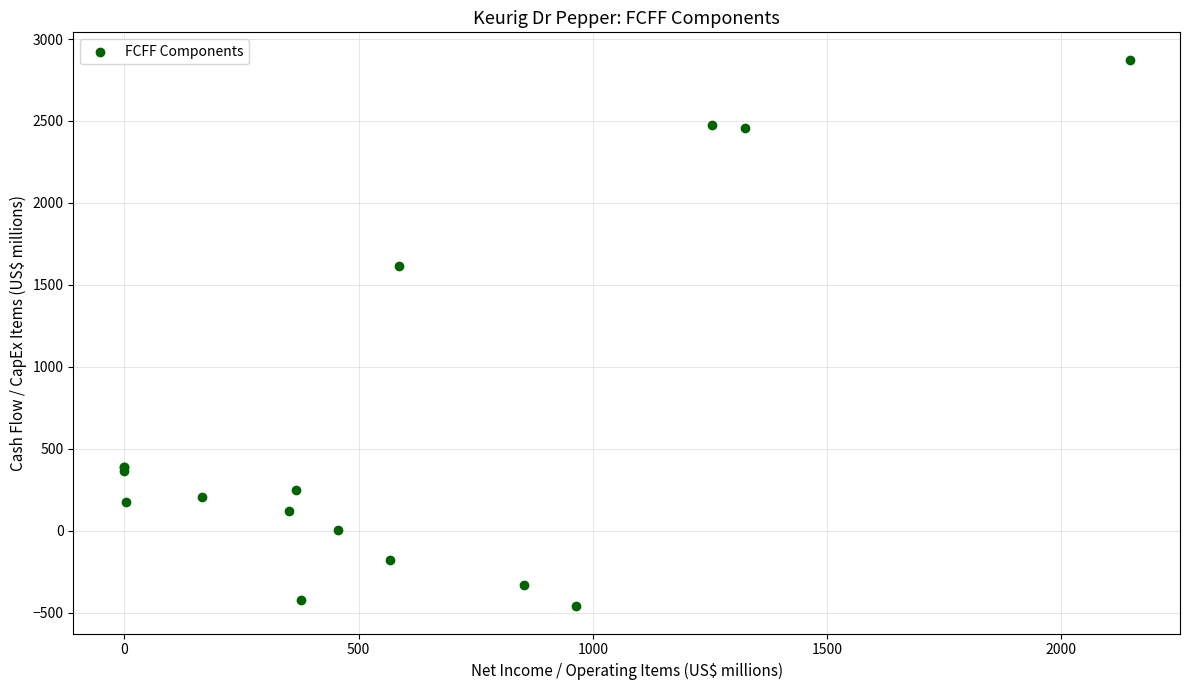

What Y value in the scatter plot is closest to 1206?

1613